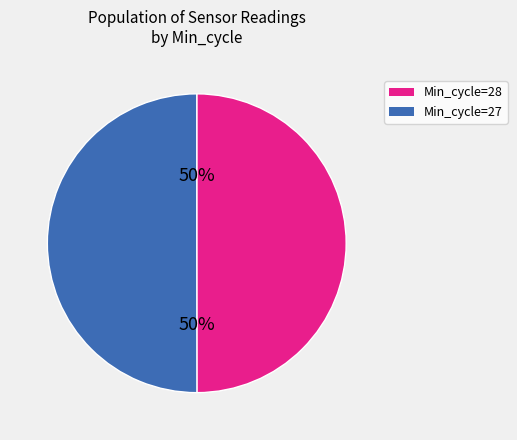

To the nearest percent, what is the average slice percentage?

50%